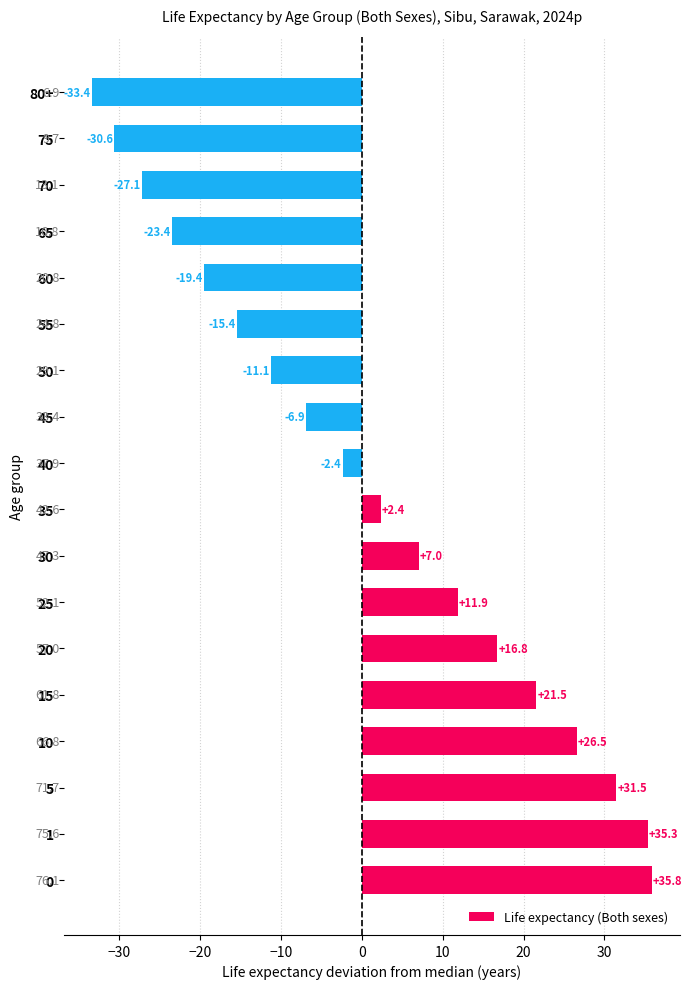

Is it true that the value at 75 is -30.6?

True